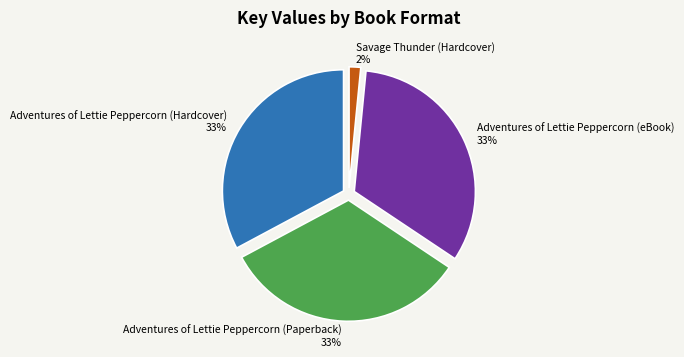

Is there a majority slice in this chart?

No